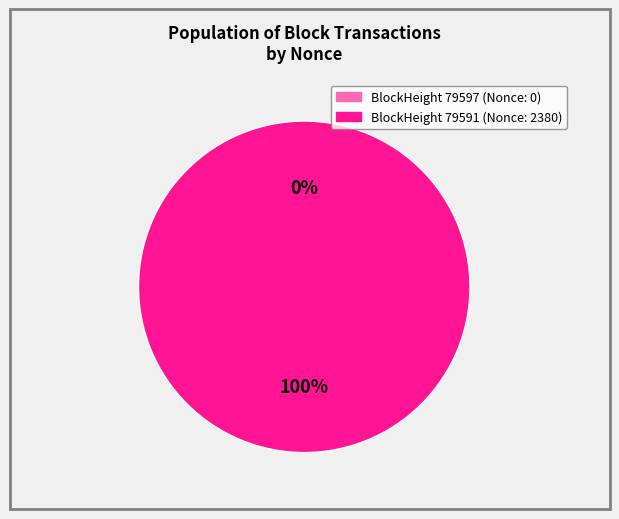

Rank the categories by value from highest to lowest.

79591, 79597